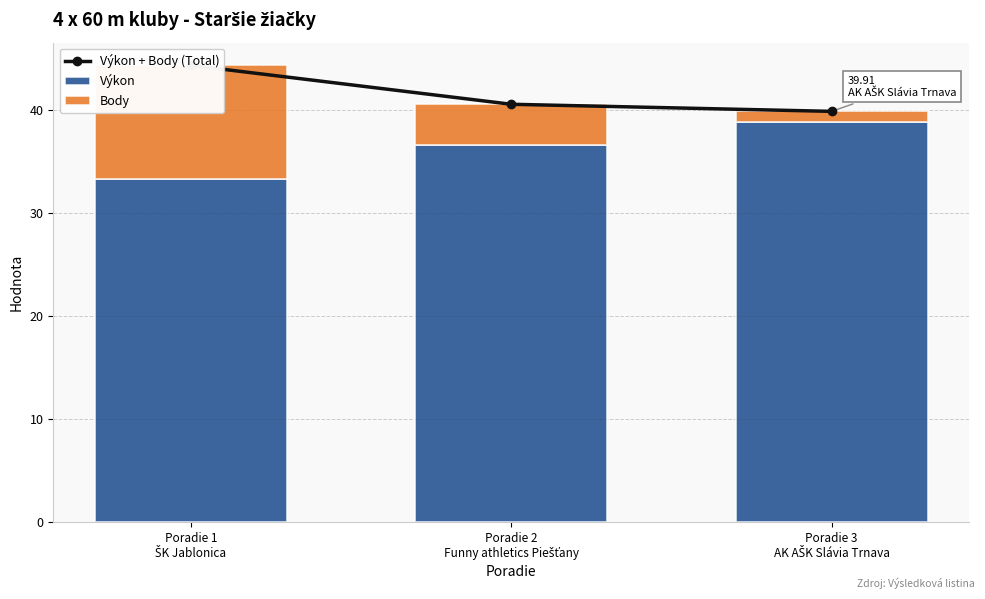

At which label does Výkon reach its minimum?

Poradie 1
ŠK Jablonica